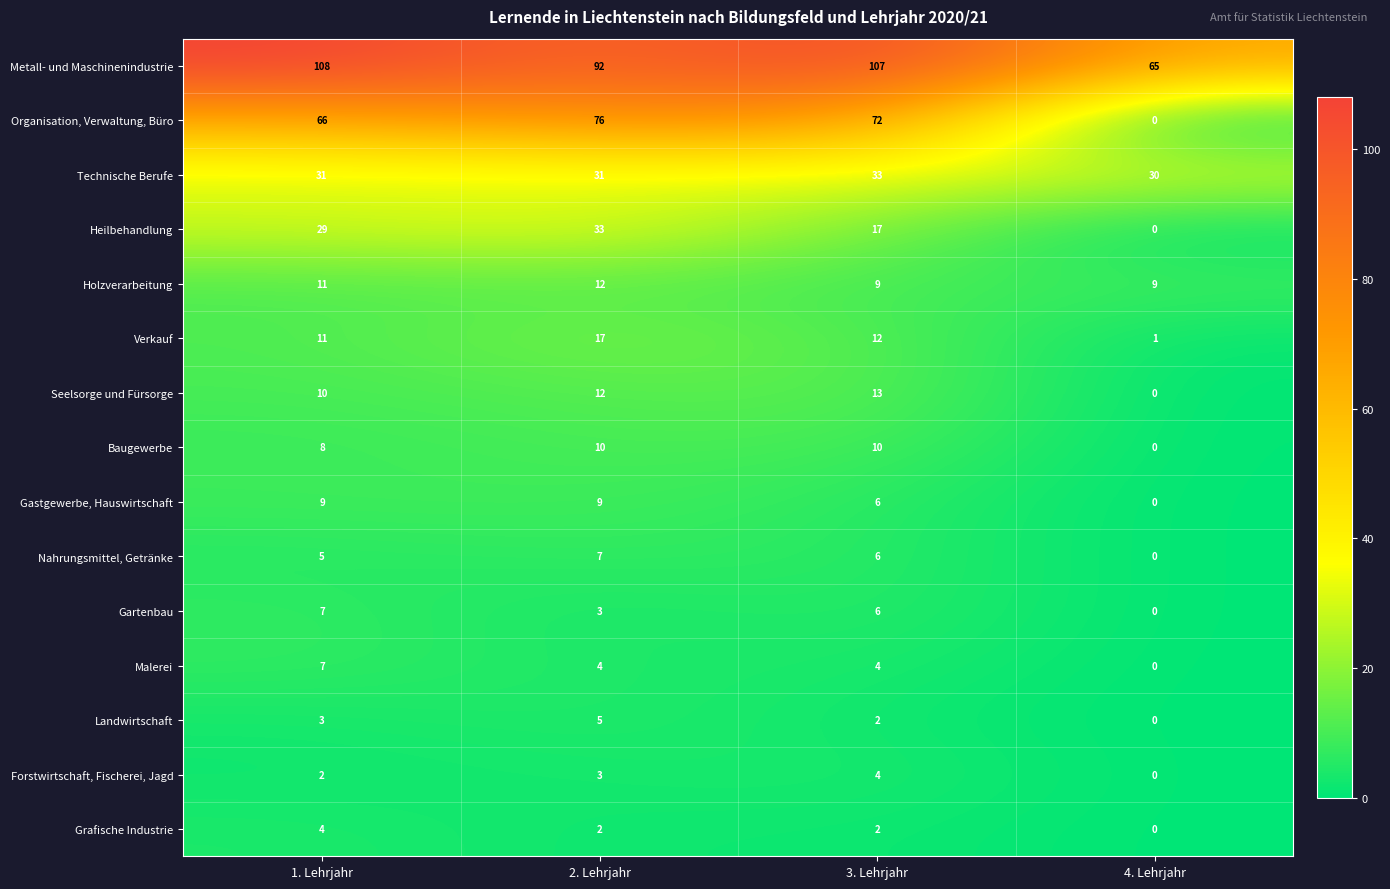

What is the total value across all series at 4. Lehrjahr?

105